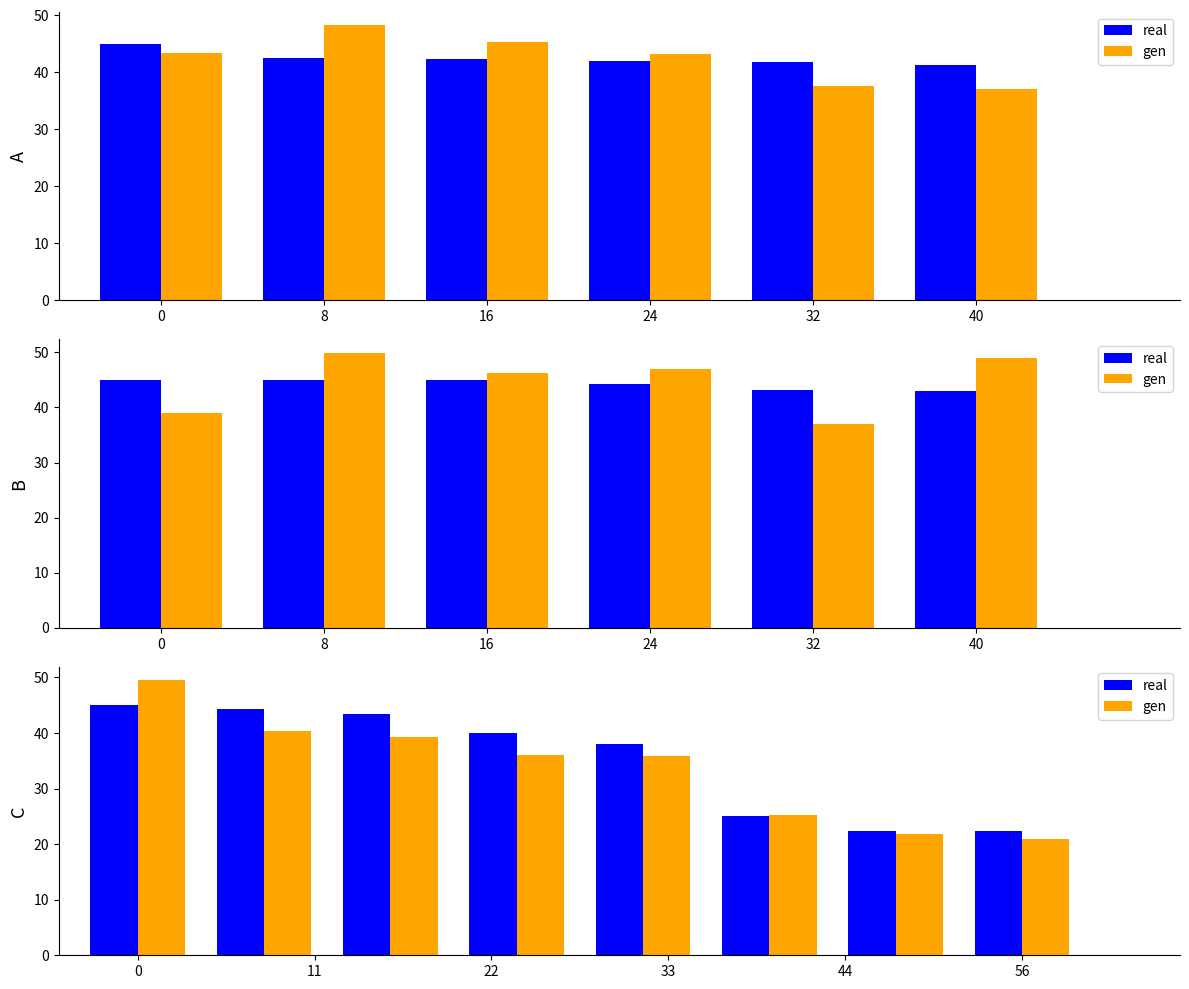

At how many categories does at least one series exceed 30?

5